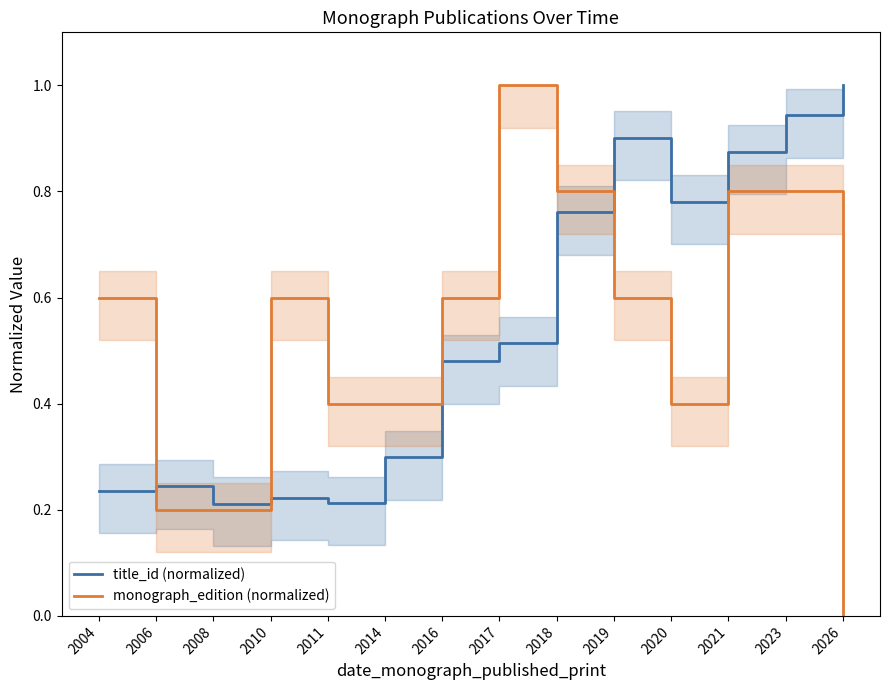

True or false: title_id (normalized) has a value of 0.4 at 2004.

False